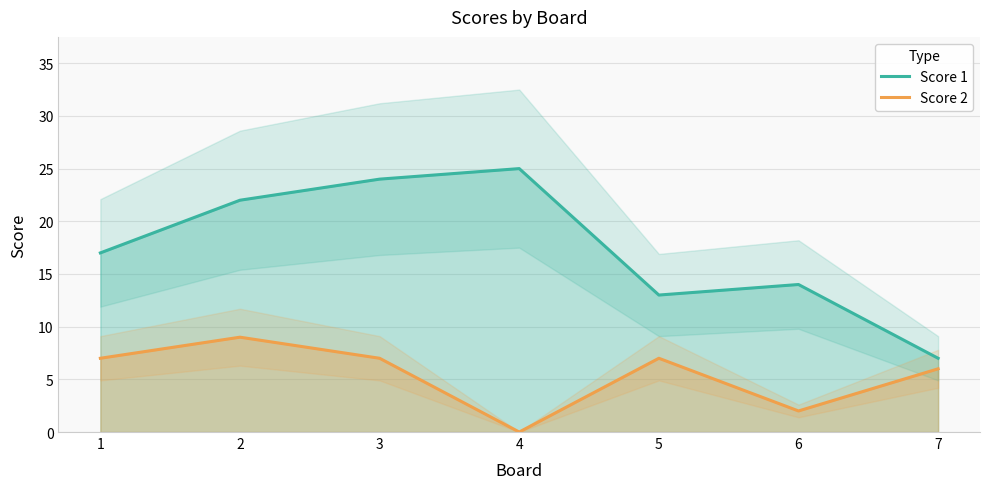

What is the difference between the highest and lowest values at 7?

1